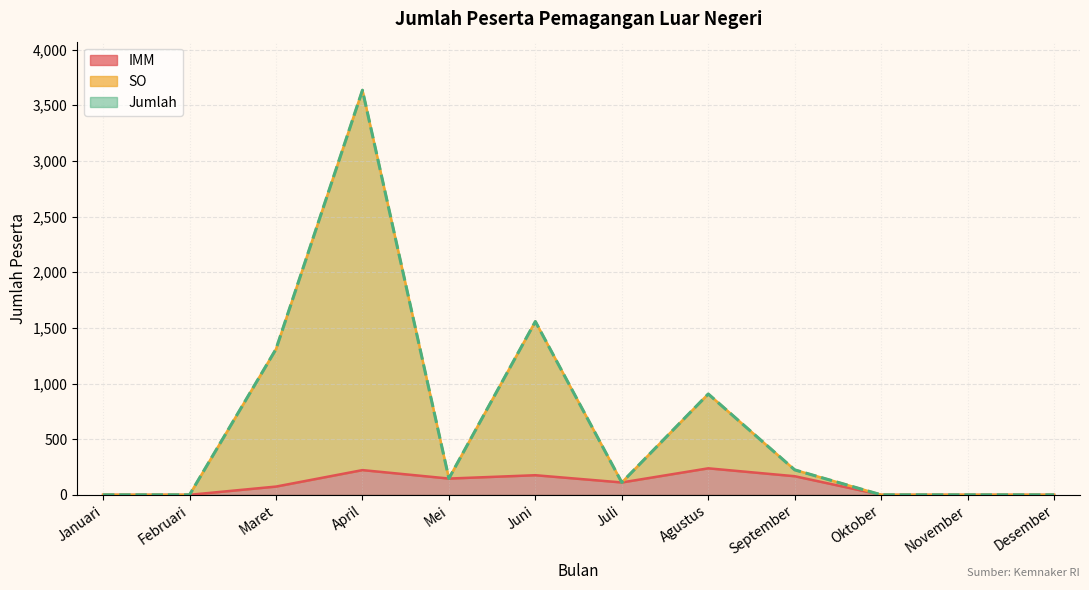

Reading left to right, extract all data points from this chart.

IMM: Januari=0	Februari=0	Maret=74	April=222	Mei=146	Juni=176	Juli=111	Agustus=238	September=167	Oktober=0	November=0	Desember=0
SO: Januari=0	Februari=0	Maret=1309	April=3635	Mei=147	Juni=1557	Juli=111	Agustus=906	September=224	Oktober=0	November=0	Desember=0
Jumlah: Januari=0	Februari=0	Maret=1309	April=3635	Mei=147	Juni=1557	Juli=111	Agustus=906	September=224	Oktober=0	November=0	Desember=0